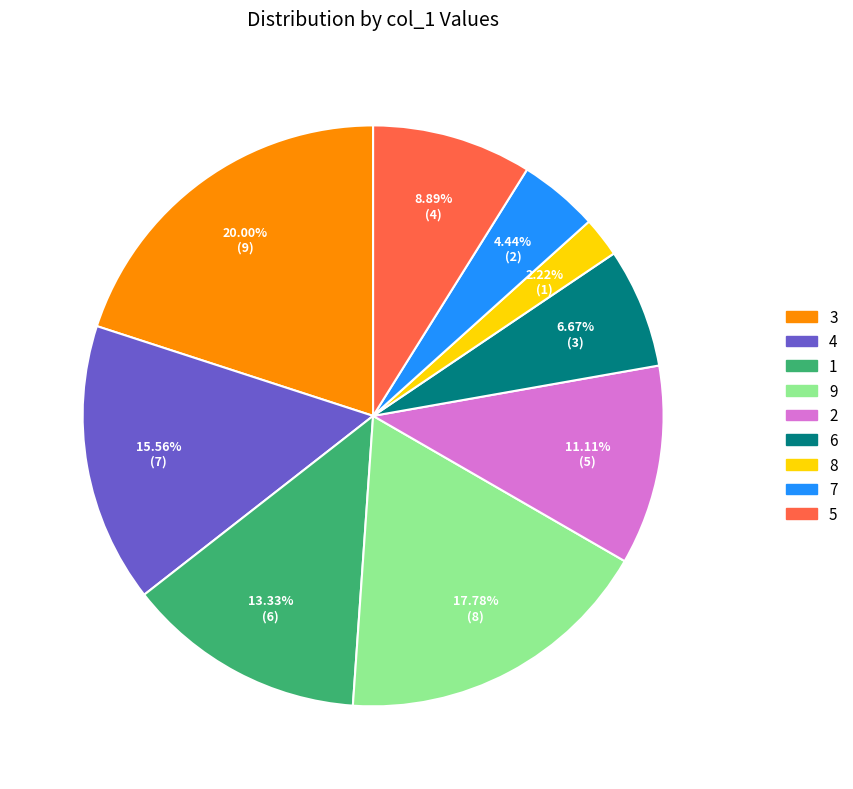

Is the sum of 4 and 2 greater than half?

No